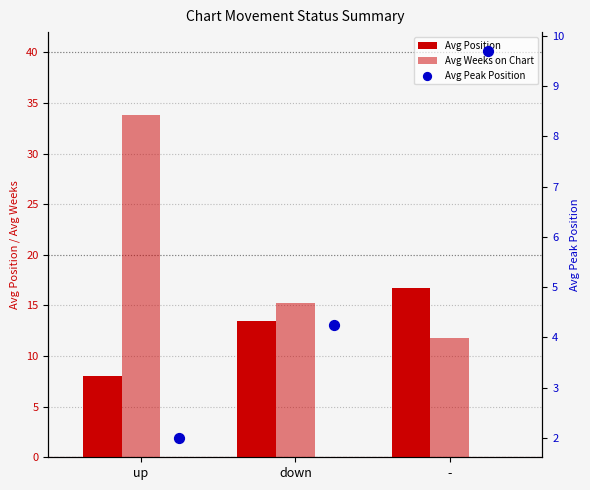

Which series reaches the maximum Y coordinate?

Avg Weeks on Chart